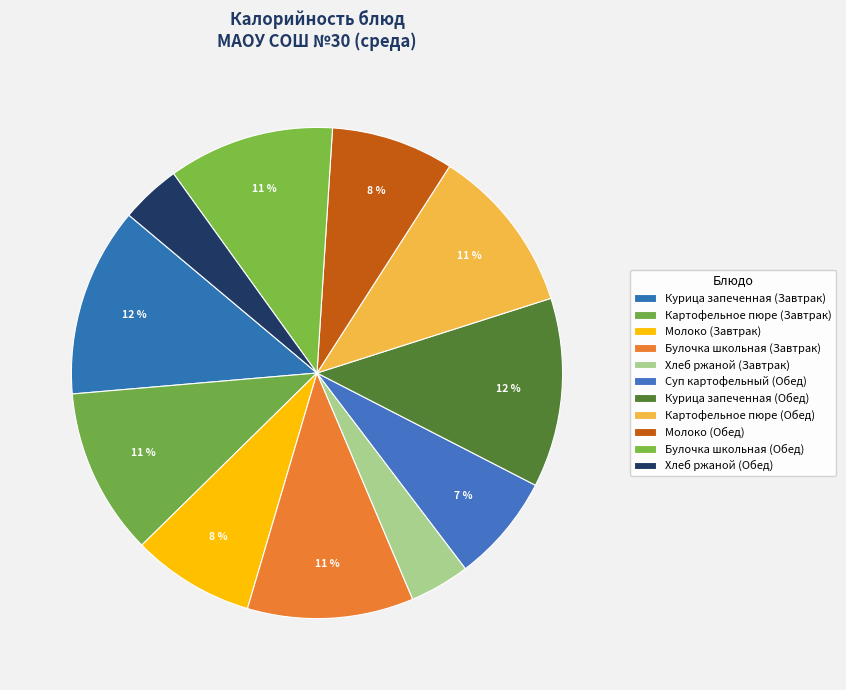

To the nearest percent, what is the combined percentage of Картофельное пюре (Обед) and Молоко (Обед)?

19%